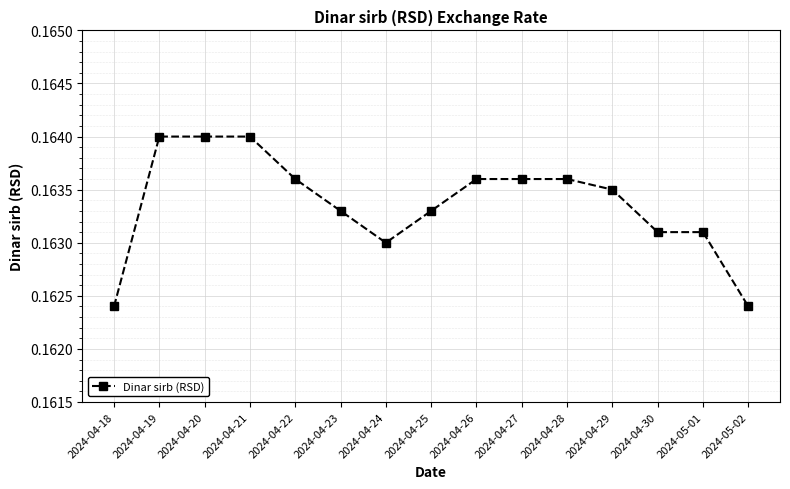

The chart shows a value of 0.1 at 2024-04-21. True or false?

False